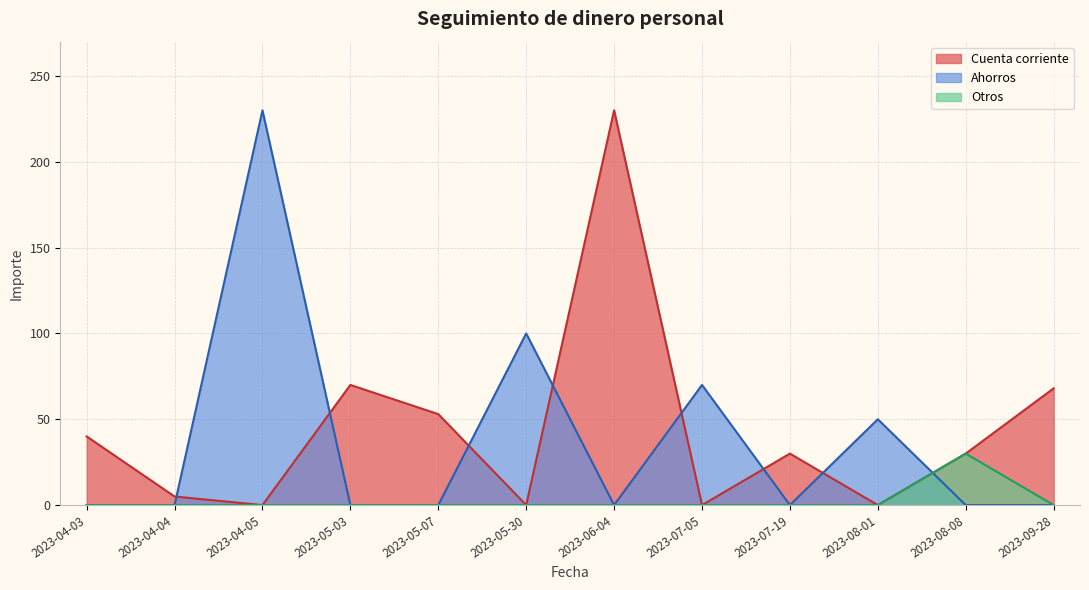

What are all the series names shown in the legend?

Cuenta corriente, Ahorros, Otros